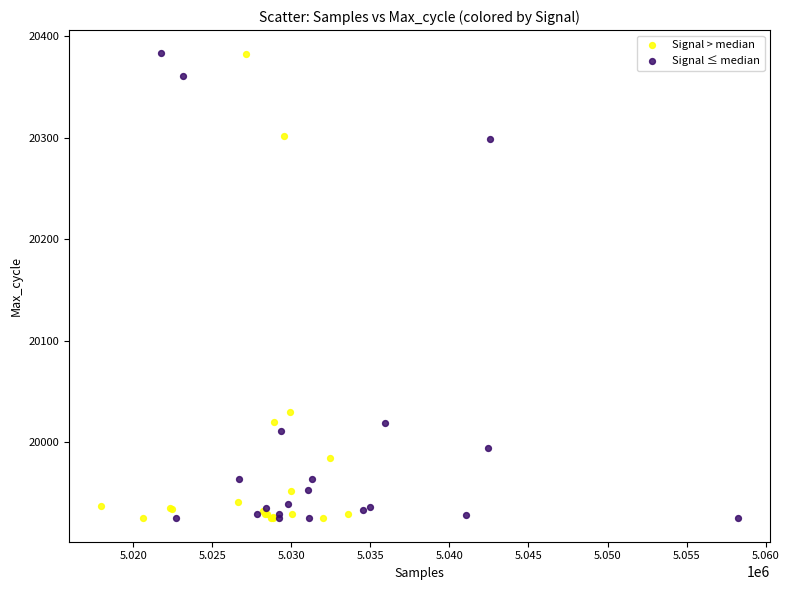

What are all the series names shown in the legend?

Signal > median, Signal ≤ median